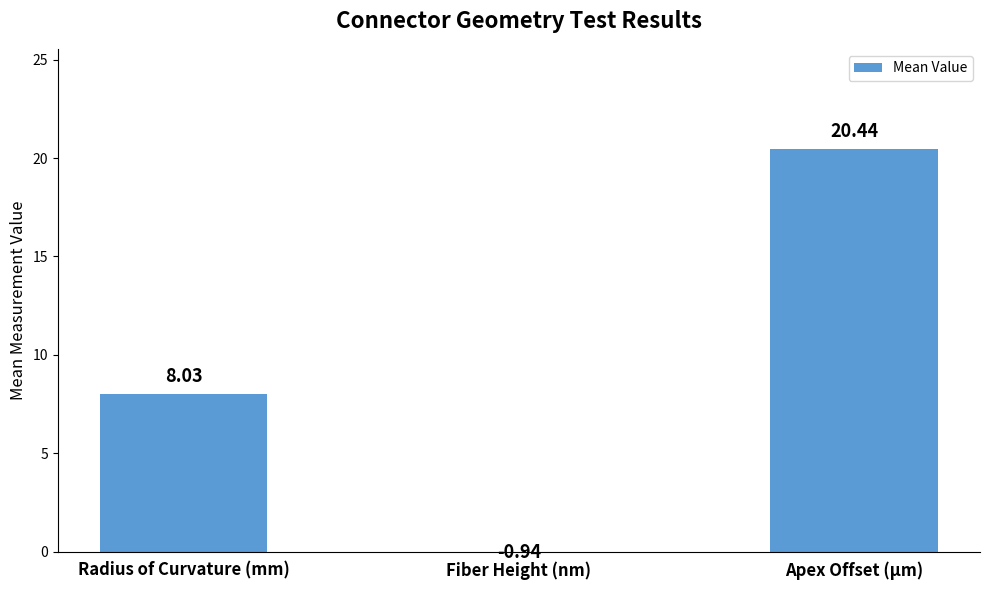

The value at Fiber Height (nm) is -0.9. True or false?

True